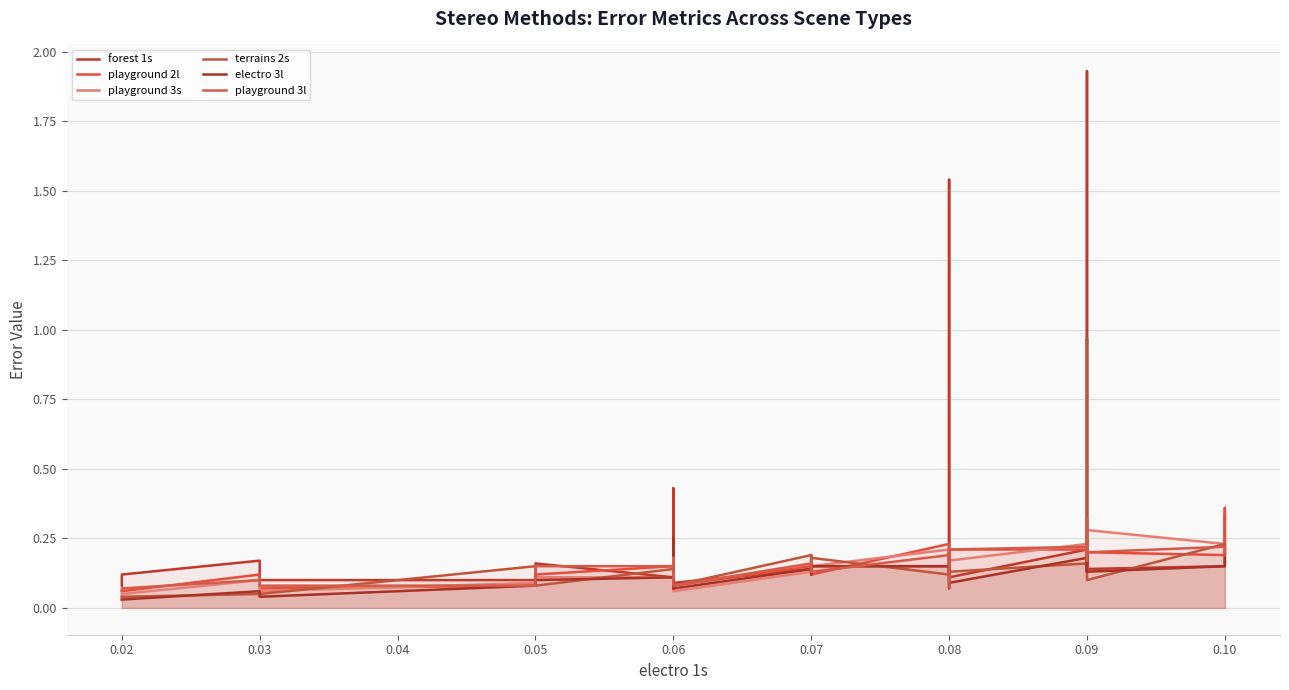

What are all the series names shown in the legend?

forest 1s, playground 2l, playground 3s, terrains 2s, electro 3l, playground 3l